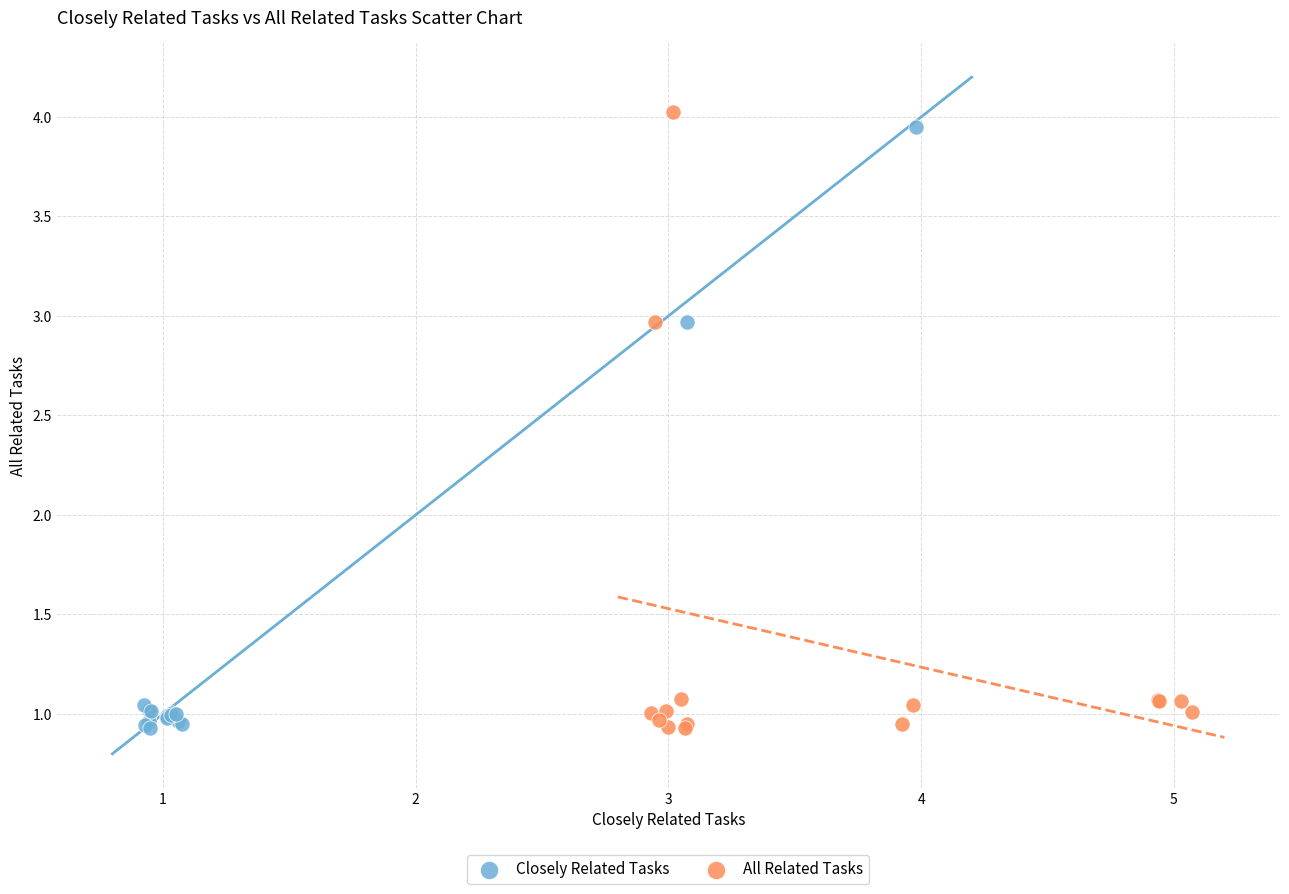

What are all the series names shown in the legend?

Closely Related Tasks, All Related Tasks